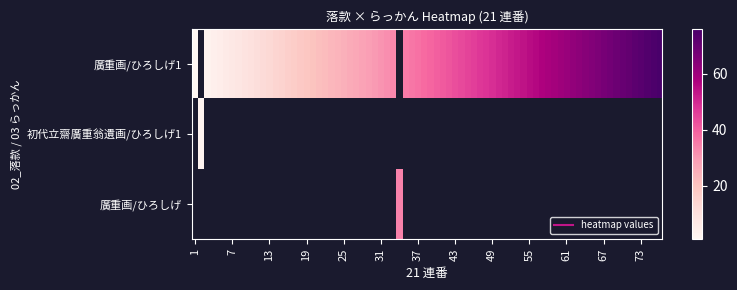

Rank the series at ひろしげ1 from highest to lowest value.

廣重画, 初代立齋廣重翁遺画